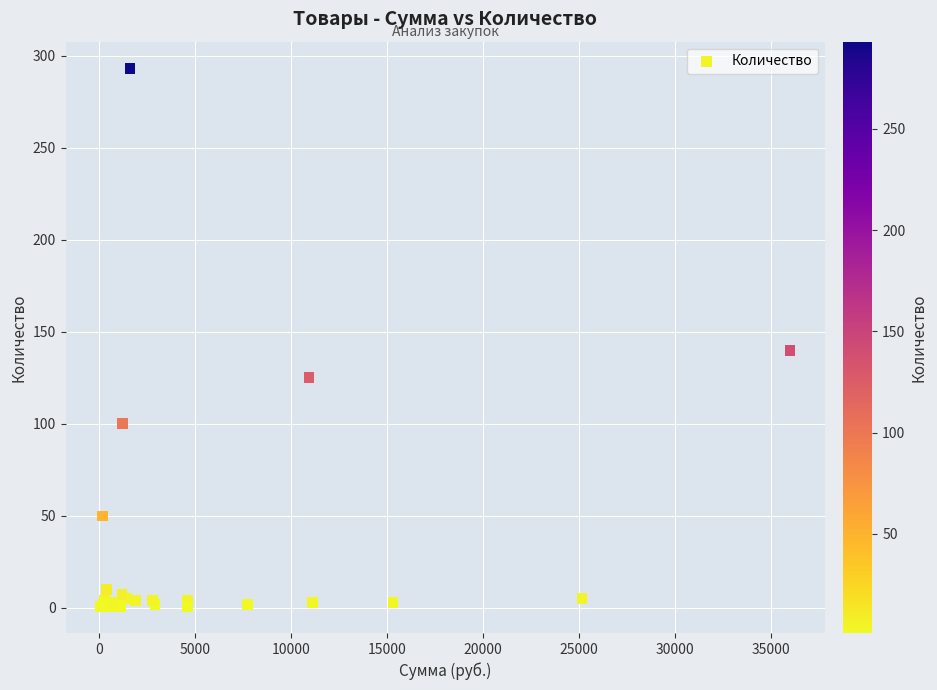

What Y value in the scatter plot is closest to 147?

140.0